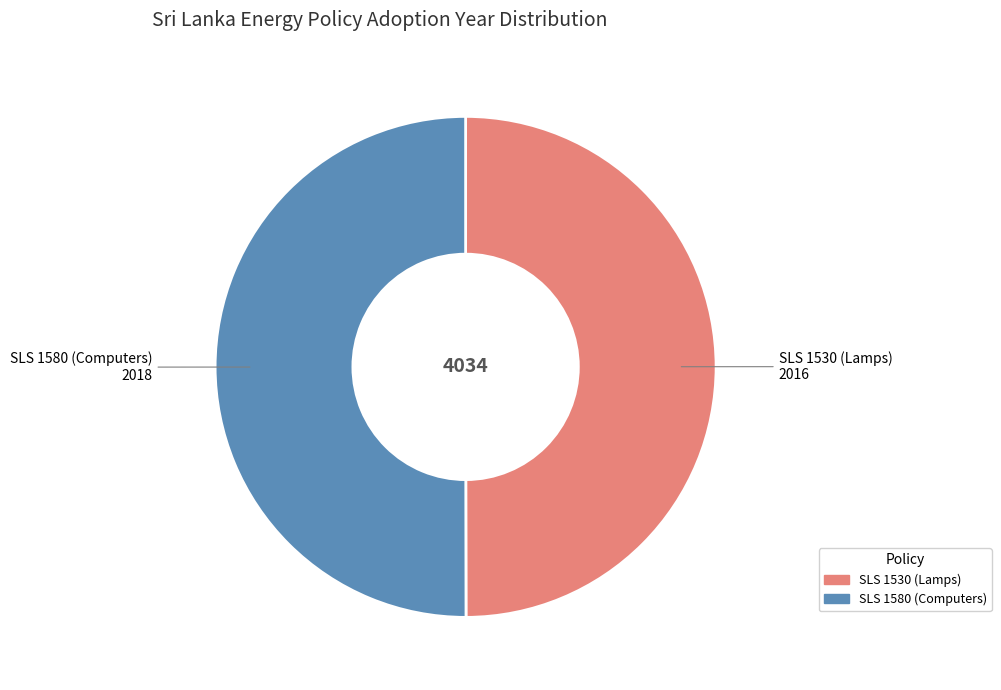

Is there any slice that represents more than half of the pie?

Yes